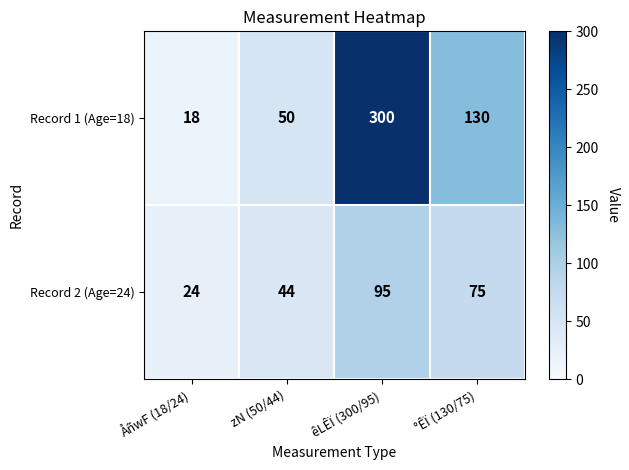

Read the Record 1 (Age=18) value at zN (50/44), to the nearest 5.

50